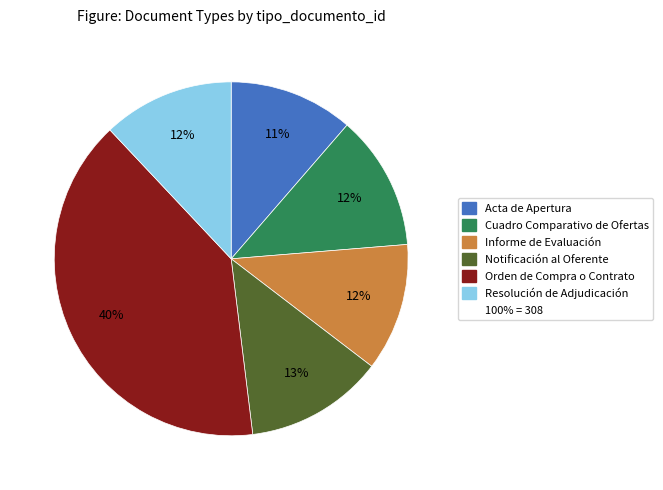

Is there any slice that represents more than half of the pie?

No